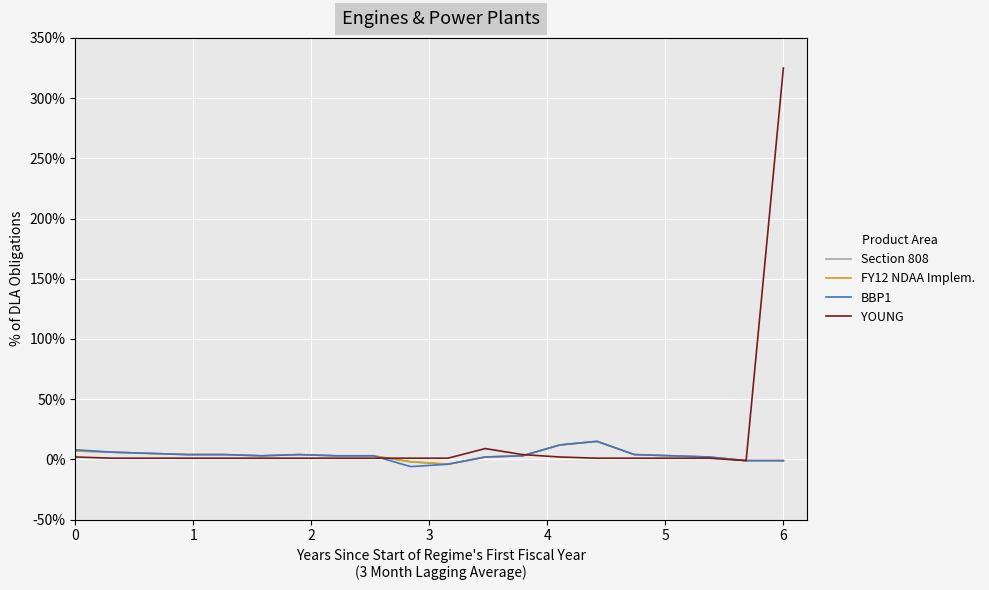

How many times do YOUNG and BBP1 cross each other?

2